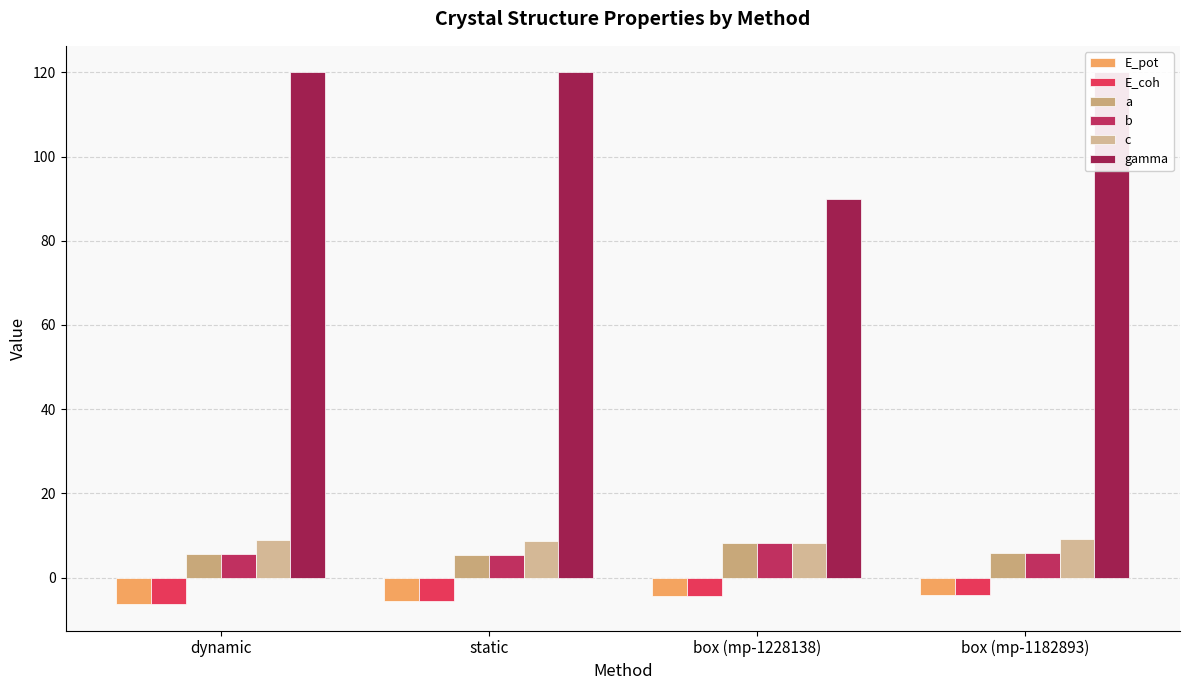

At which category is the sum across all series the highest?

box (mp-1182893)